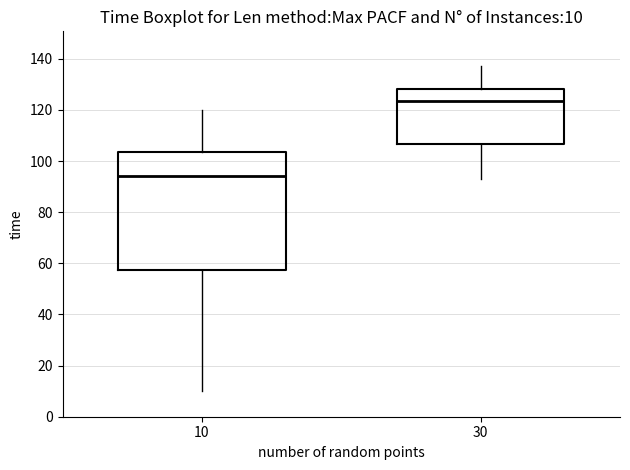

Which box's median line is the lowest?

10